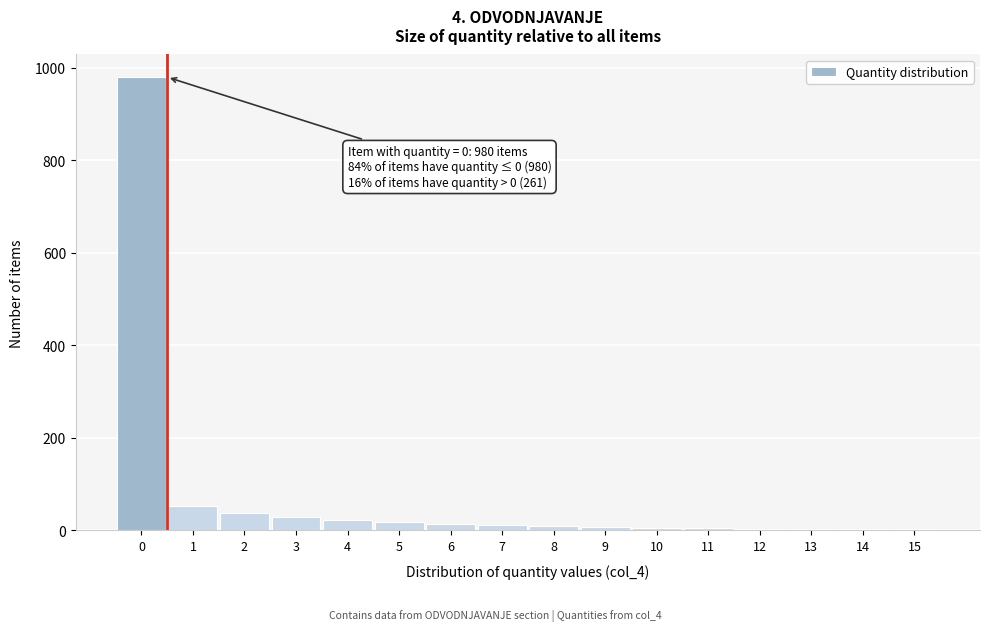

The value at 3 is 28. True or false?

True